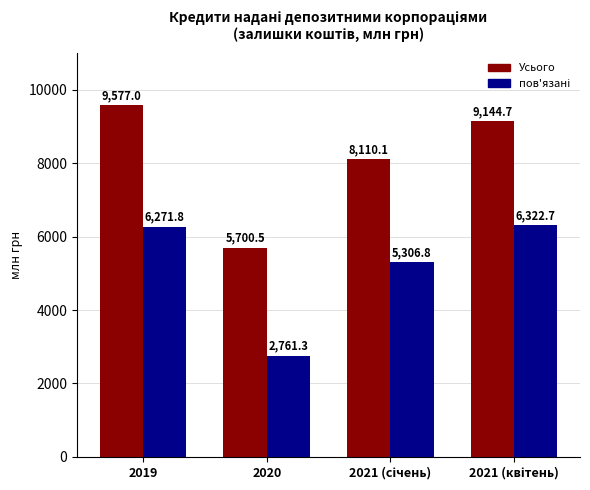

The value of Усього at 2020 is 5700.5. True or false?

True